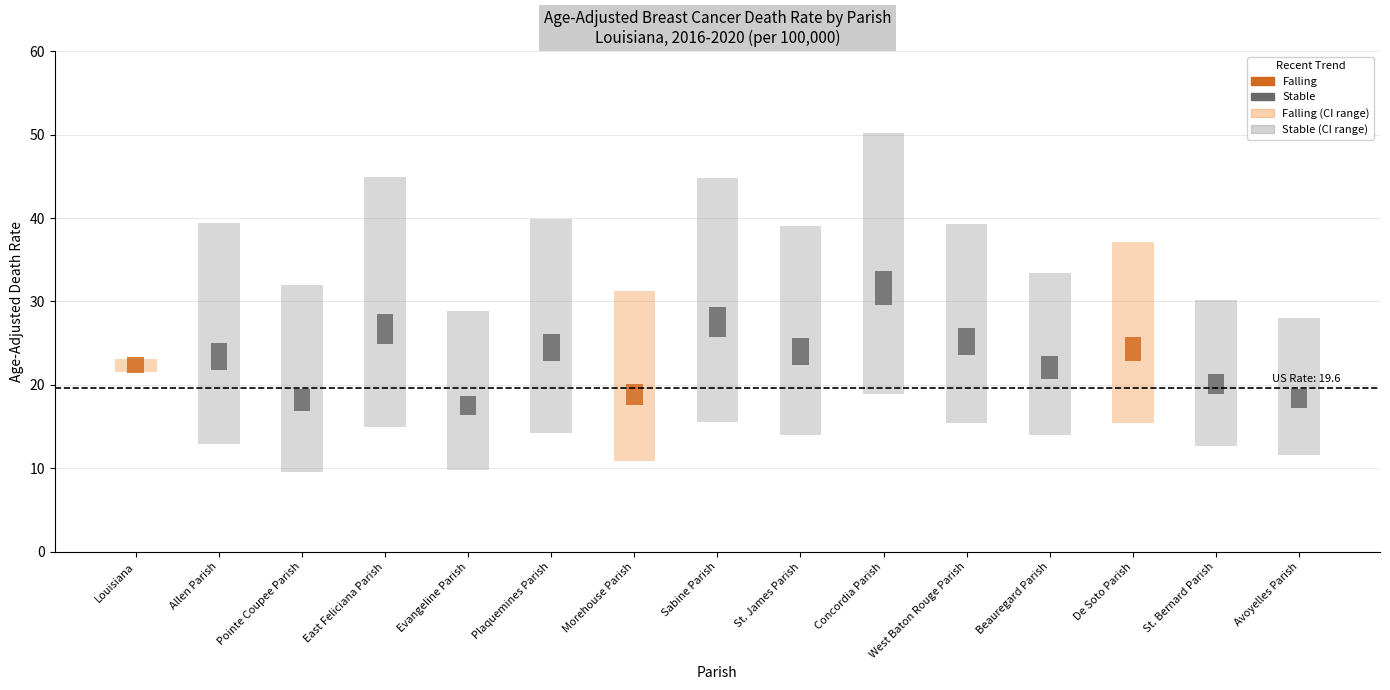

What is the sum of the Upper CI values at Allen Parish and Sabine Parish?

84.2